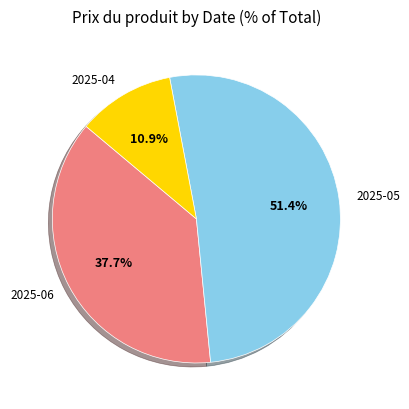

Rank the categories by value from highest to lowest.

2025-05, 2025-06, 2025-04